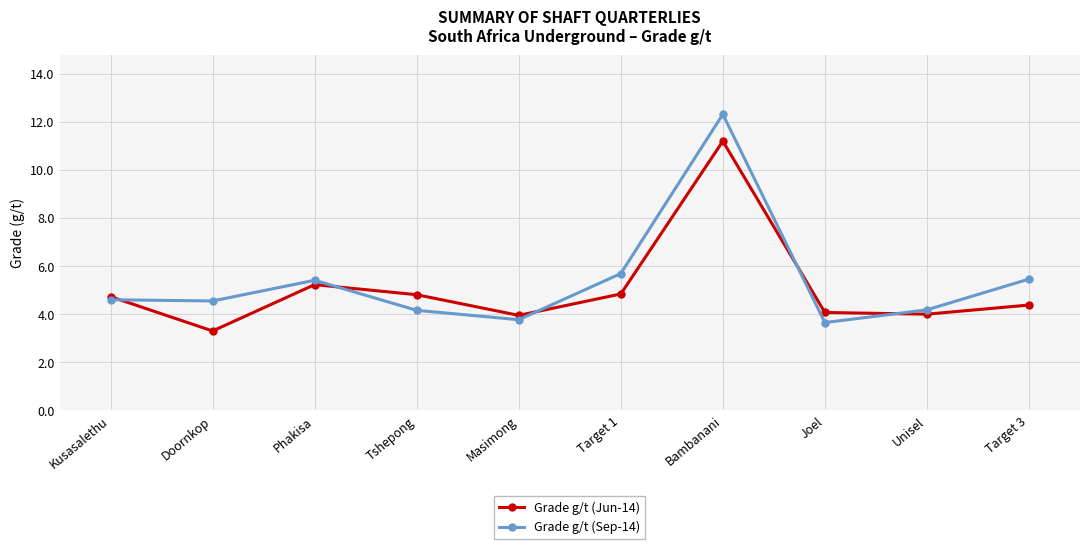

Which series ends up on top after the final intersection of Grade g/t (Sep-14) and Grade g/t (Jun-14)?

Grade g/t (Sep-14)